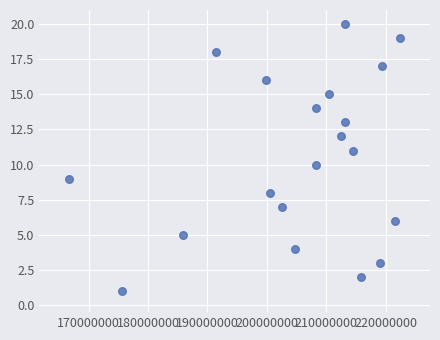

What is the range of Y values (max minus min)?

19